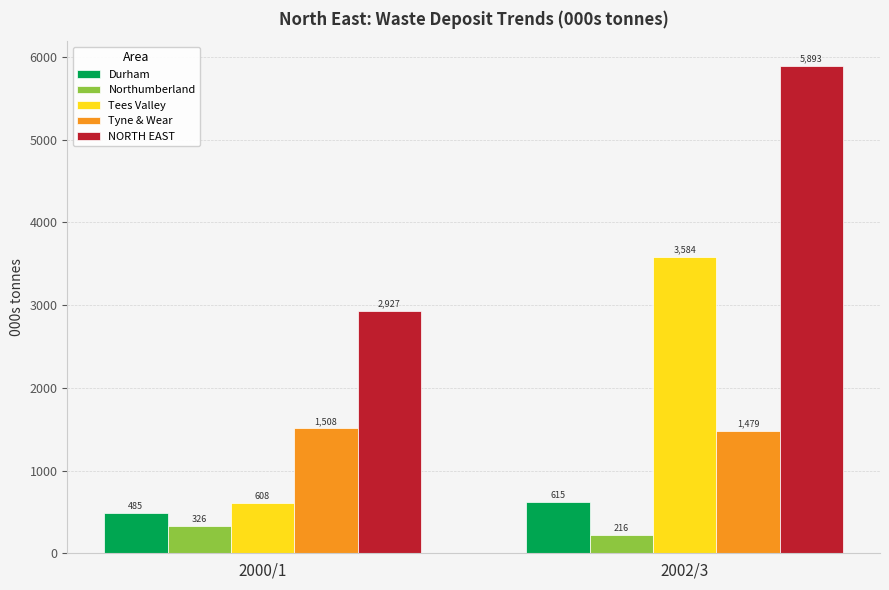

Rank the series at 2000/1 from lowest to highest value.

Northumberland, Durham, Tees Valley, Tyne & Wear, NORTH EAST